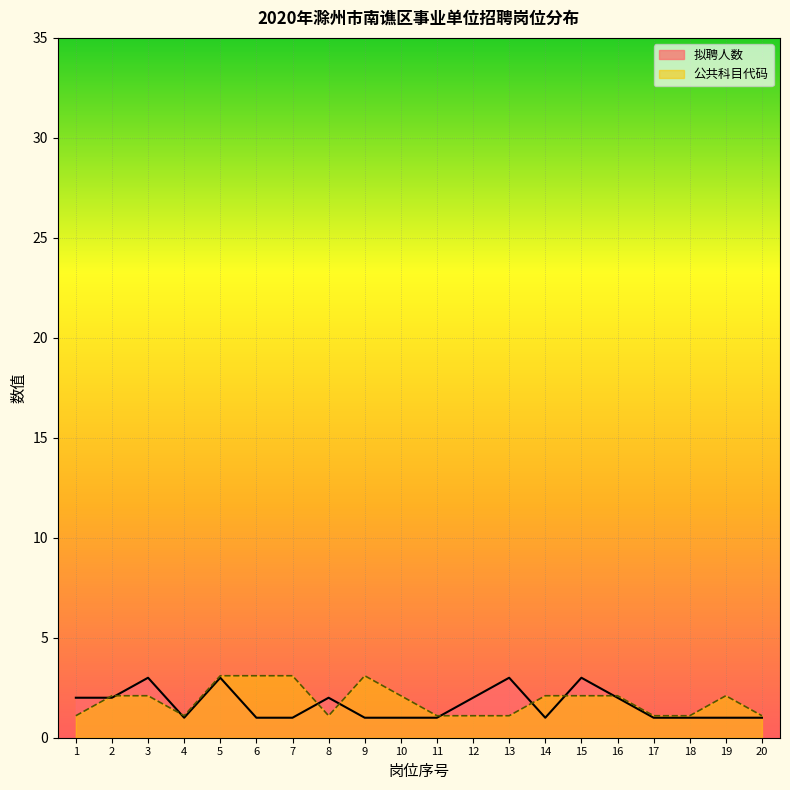

What is the difference between the second highest and minimum values in the 公共科目代码 series?

2.0